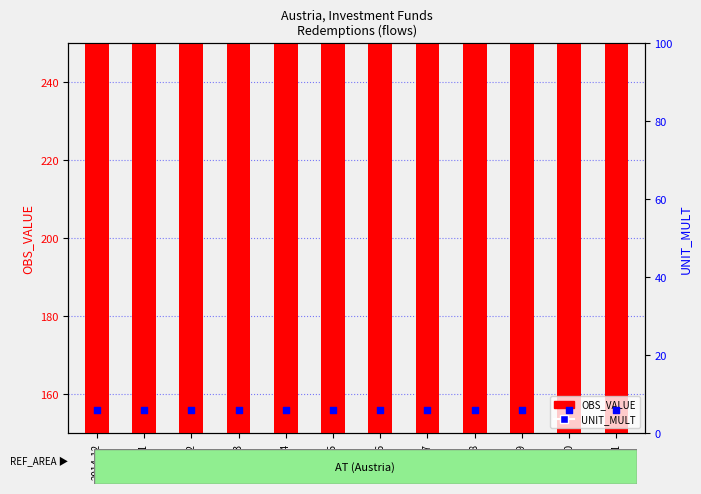

Which series reaches the minimum Y coordinate?

UNIT_MULT